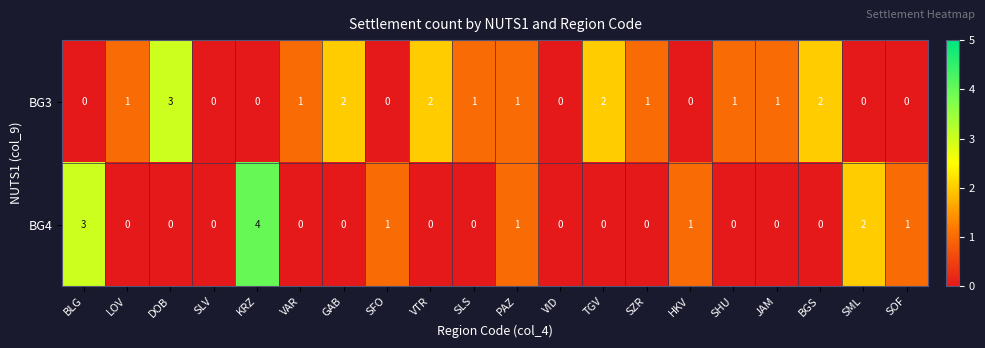

List the series in order of their peak value, highest first.

BG4, BG3